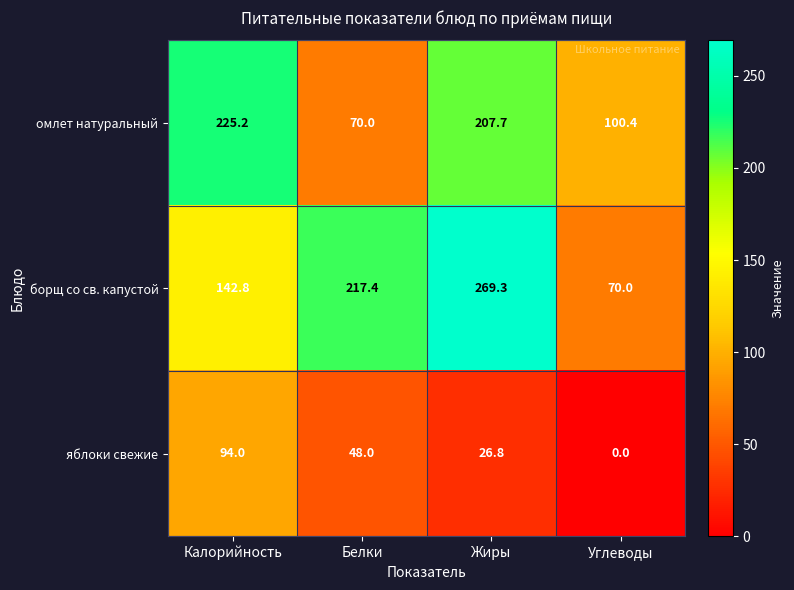

List the series in order of their overall mean, lowest first.

яблоки свежие, омлет натуральный, борщ со св. капустой